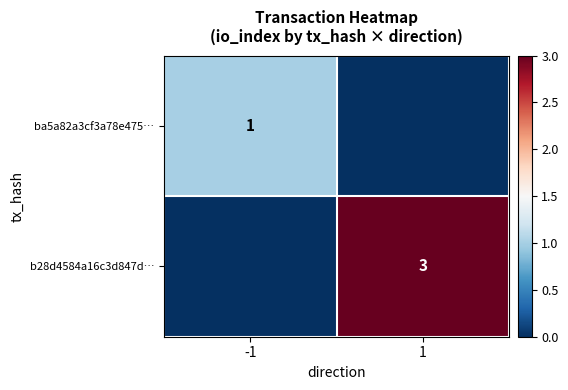

What is the spread (max minus min) of values at -1?

1